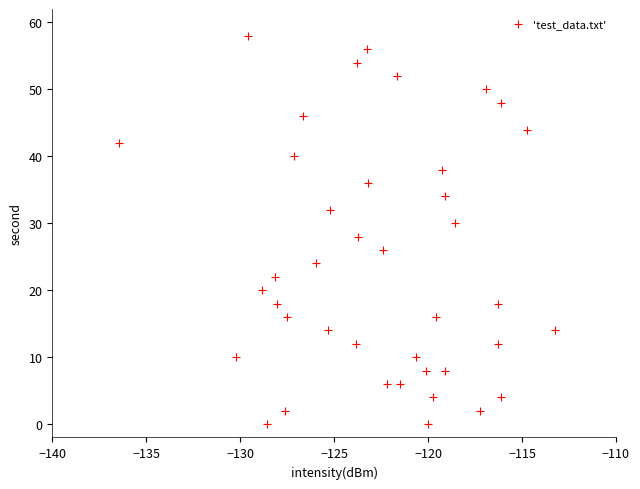

What is the range of Y values (max minus min)?

58